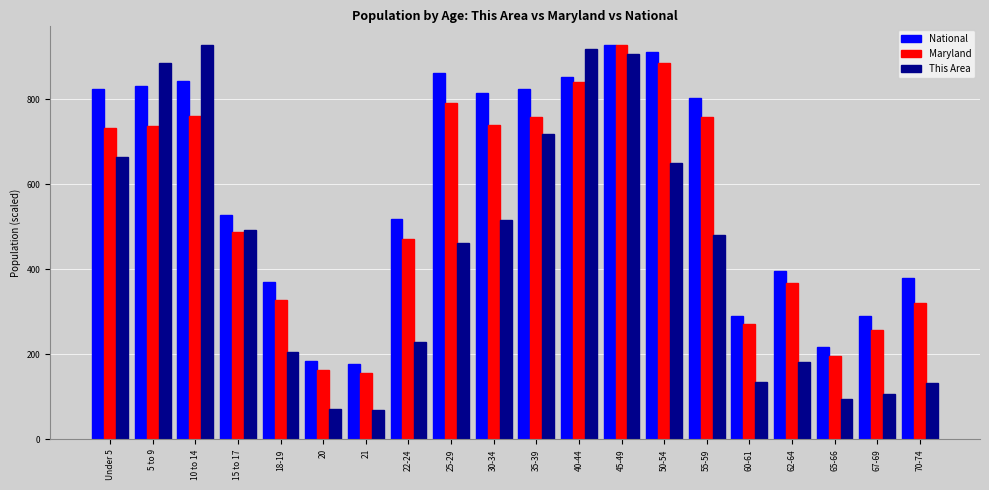

Which series has the largest range (max minus min)?

This Area